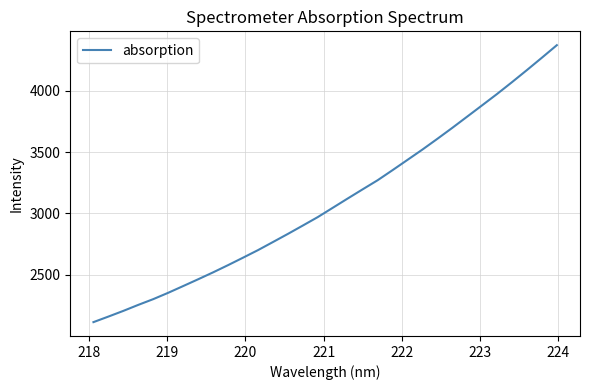

What is the difference between the maximum and minimum values?

2259.0